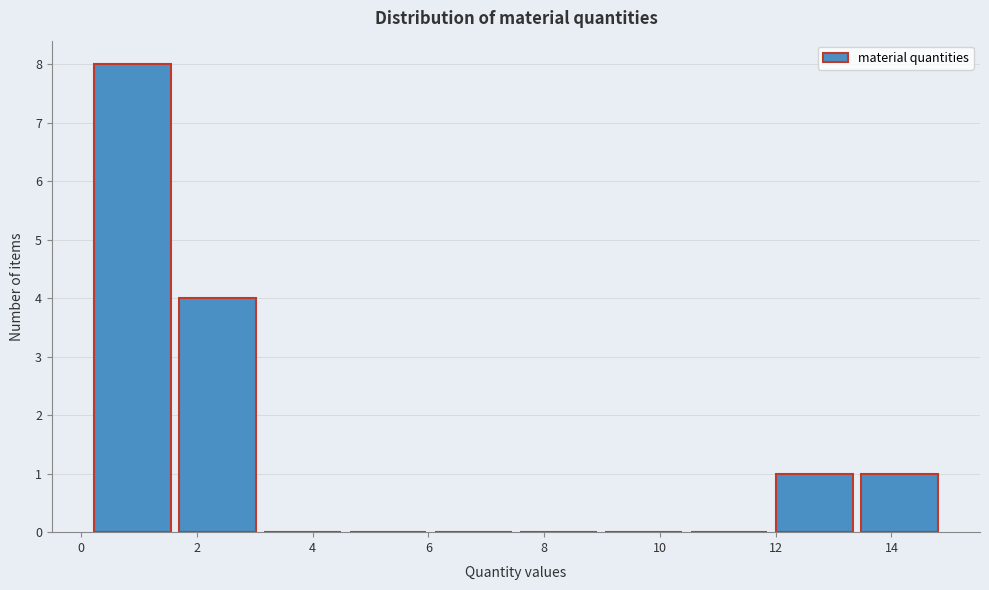

What is the height of the bar covering 0.2 to 1.6 on the x-axis? Neither the bar edges nor the heights are printed on the chart, so give them approximately, as read against the axes.

8